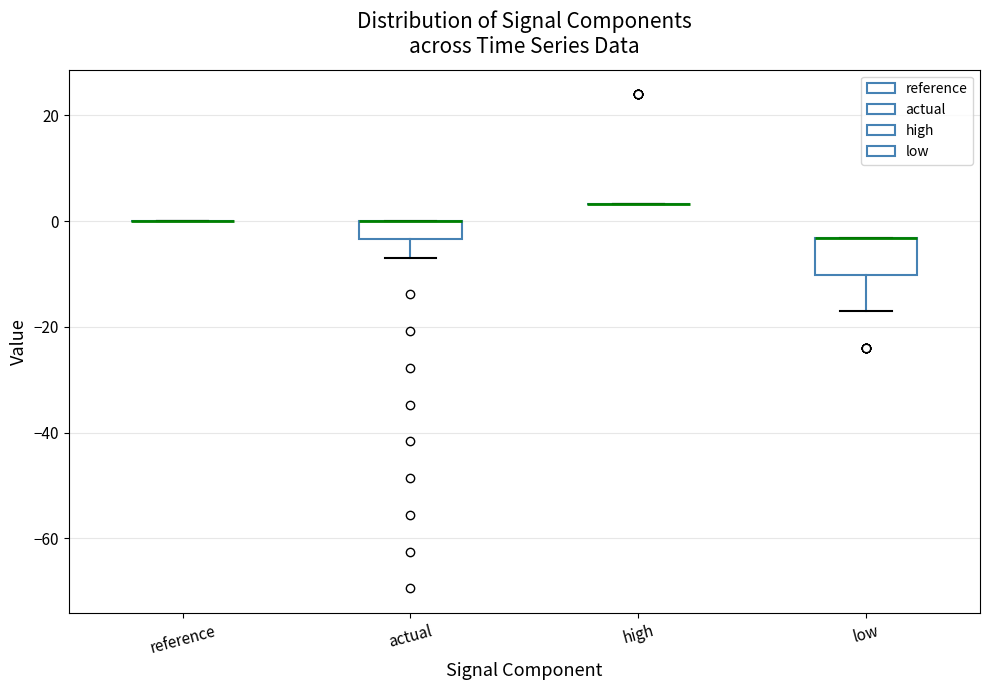

Where does the lower whisker of the box for low end on the y-axis? The values are not printed on the chart, so give them approximately, as read against the axis.

-18